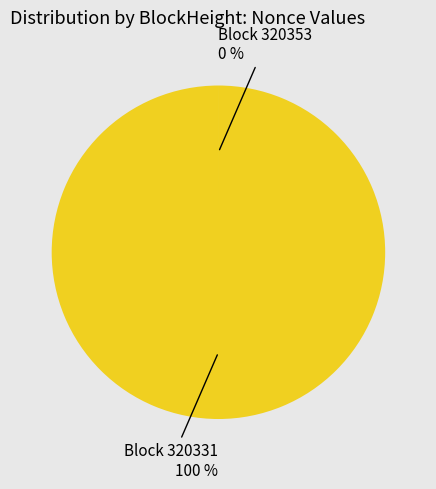

To the nearest percent, what is the average slice percentage?

50%